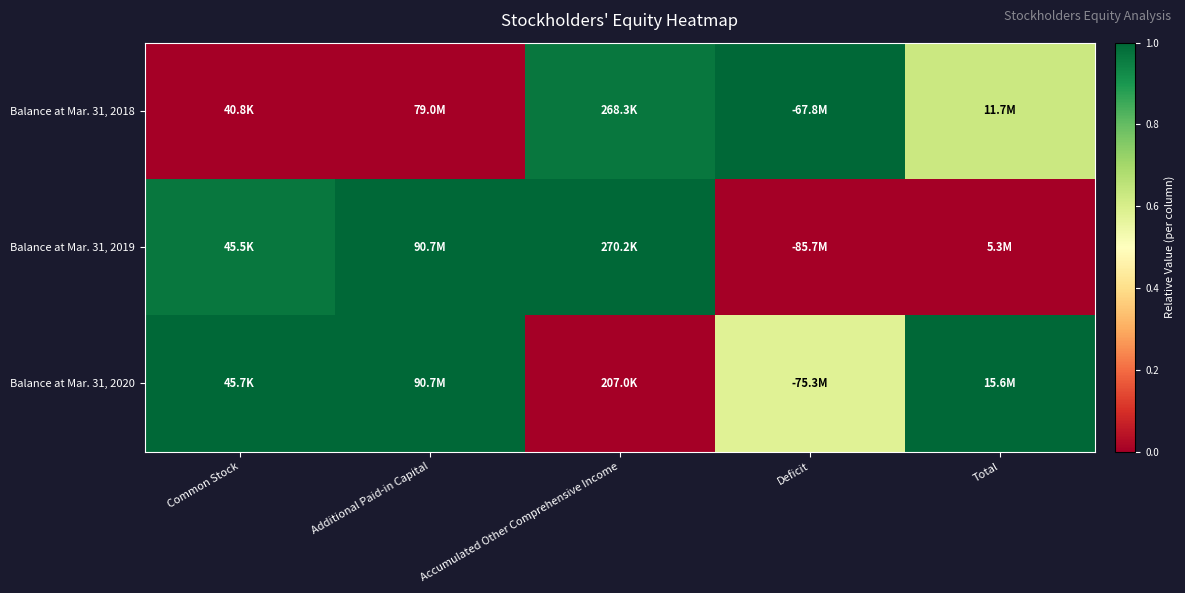

Reading left to right, list all the values displayed in this chart.

Balance at Mar. 31, 2018: Common Stock=0.0	Additional Paid-in Capital=0.0	Accumulated Other Comprehensive Income=1.0	Deficit=1.0	Total=0.6
Balance at Mar. 31, 2019: Common Stock=1.0	Additional Paid-in Capital=1.0	Accumulated Other Comprehensive Income=1.0	Deficit=0.0	Total=0.0
Balance at Mar. 31, 2020: Common Stock=1.0	Additional Paid-in Capital=1.0	Accumulated Other Comprehensive Income=0.0	Deficit=0.6	Total=1.0